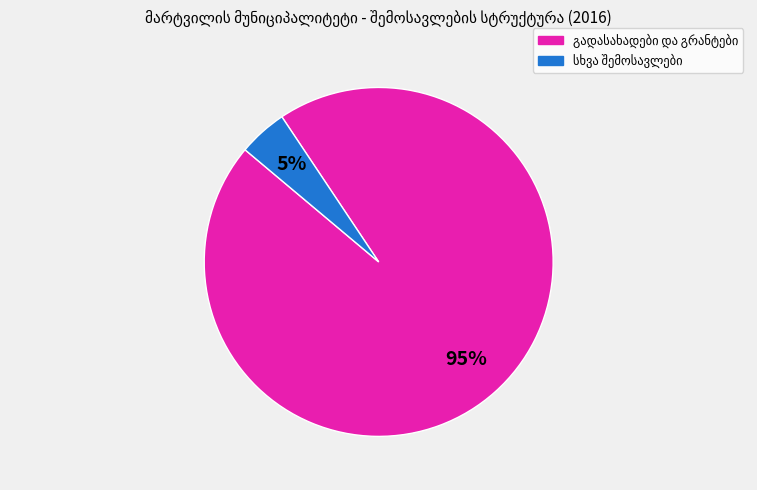

To the nearest percent, what is the average slice percentage?

50%